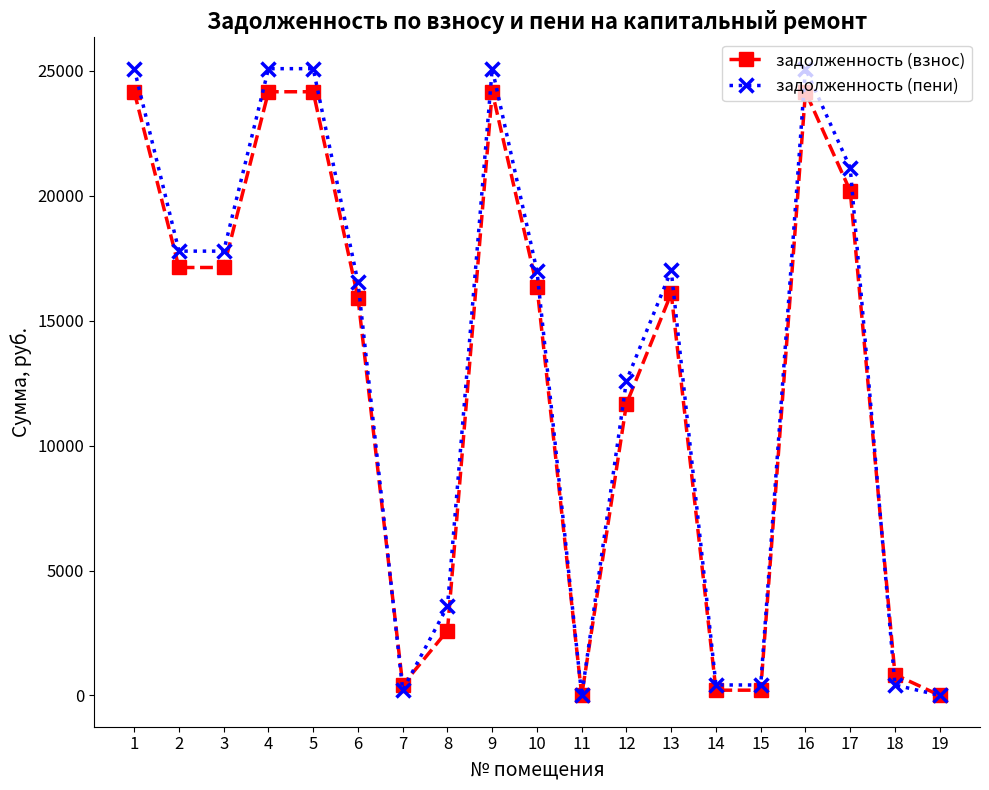

True or false: задолженность (взнос) has more than 0 points higher than both neighbors.

True